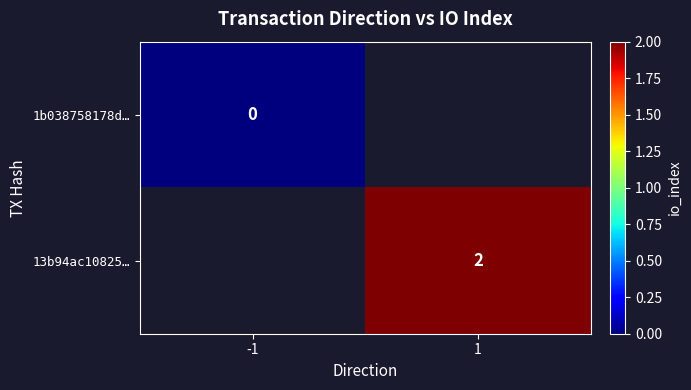

Is the value of 13b94ac10825… at 1 greater than the value of 1b038758178d… at -1?

Yes